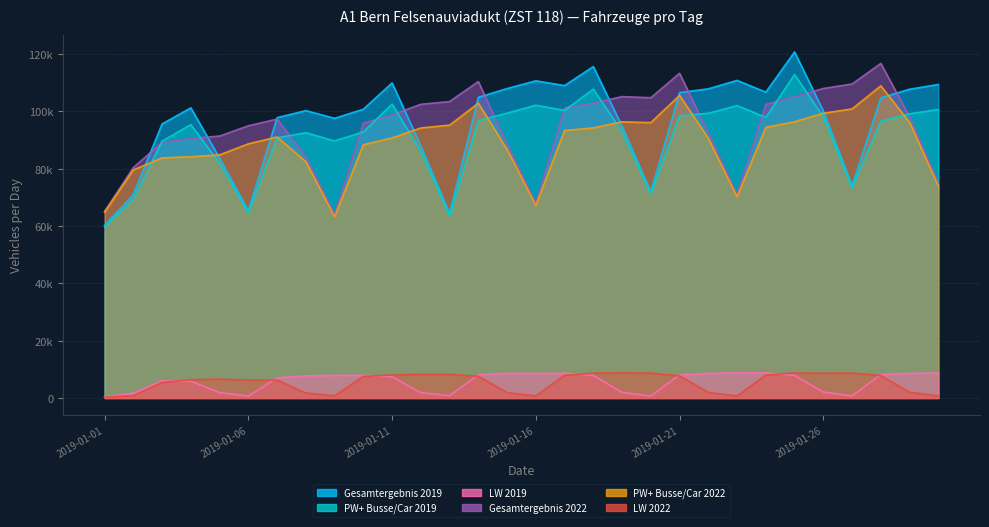

How many data points does each series have?

30